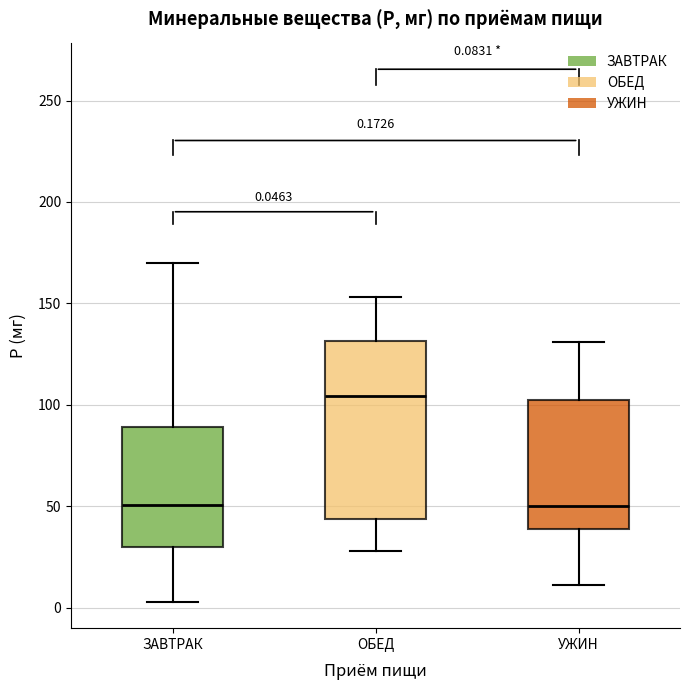

Comparing the boxes themselves (not the whiskers), which one is the tallest?

ОБЕД